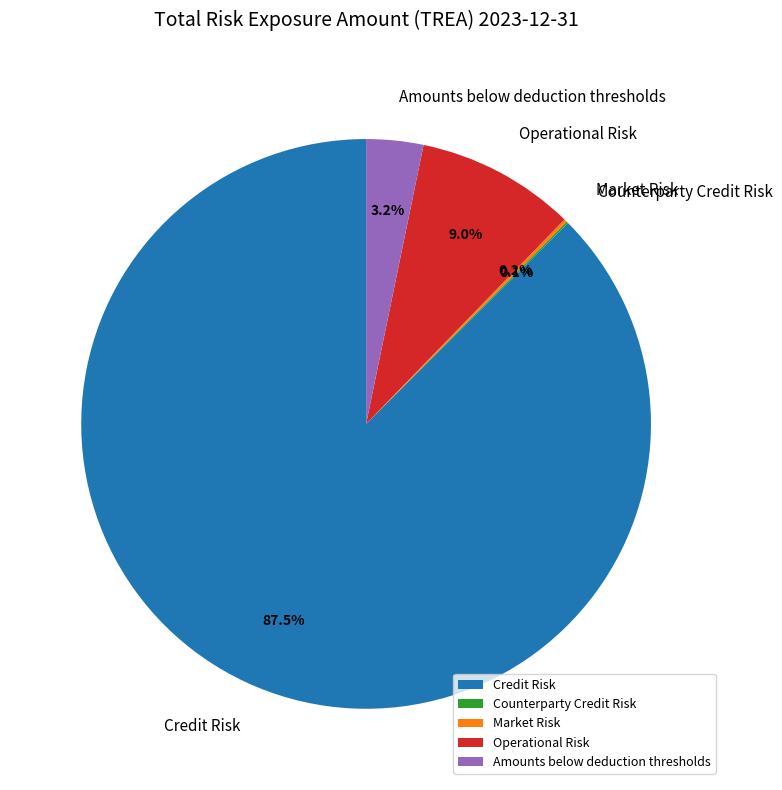

Which slice represents more than half of the pie?

Credit Risk